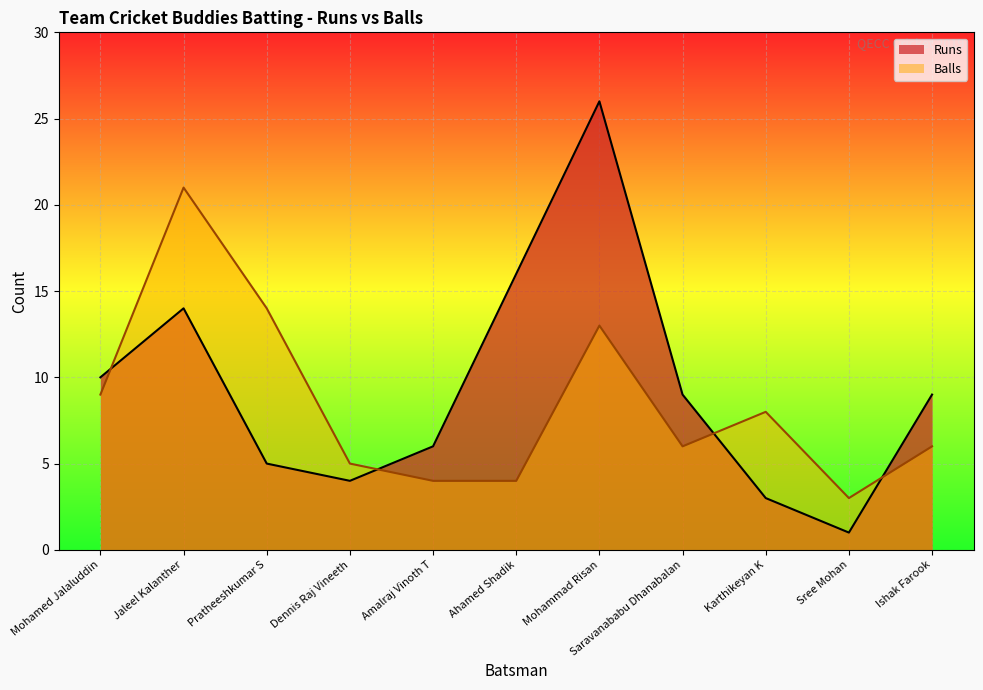

What are all the series names shown in the legend?

Runs, Balls